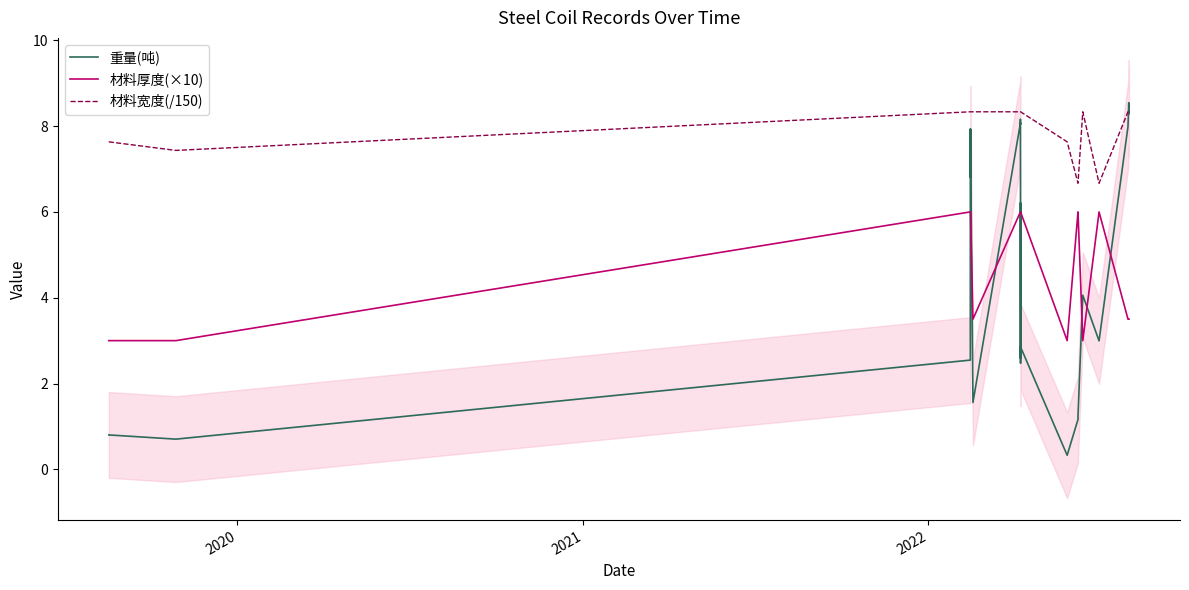

How many lines are shown in the chart?

3